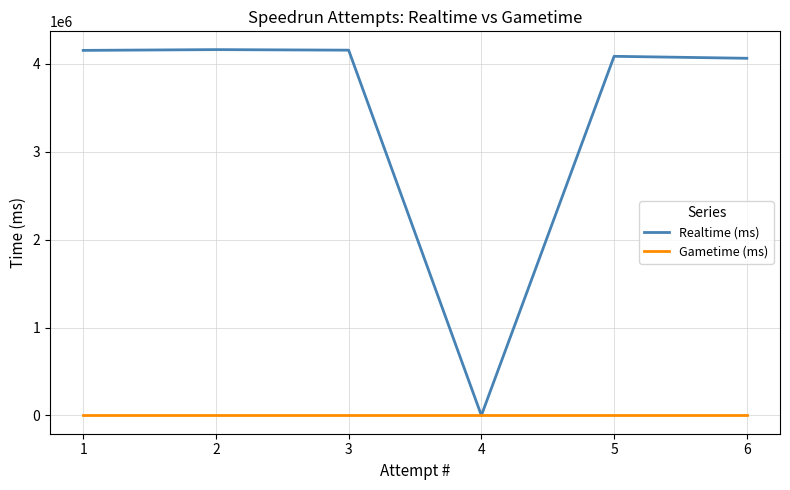

Which series has the largest range (max minus min)?

Realtime (ms)